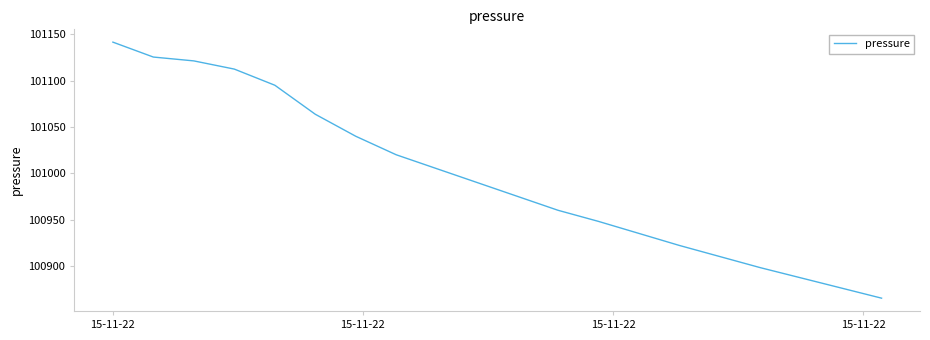

What is the sum of all values?

2019891.3